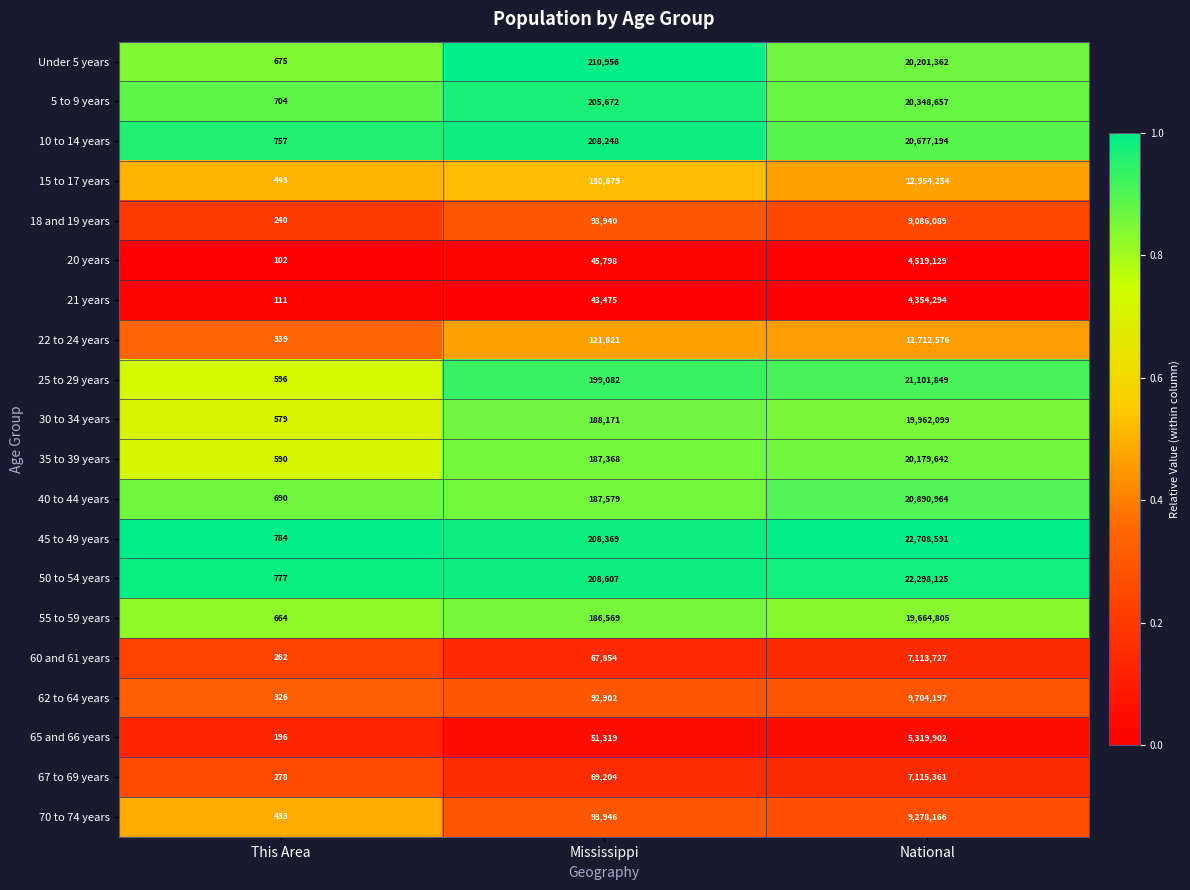

What is the greatest value displayed?

22708591